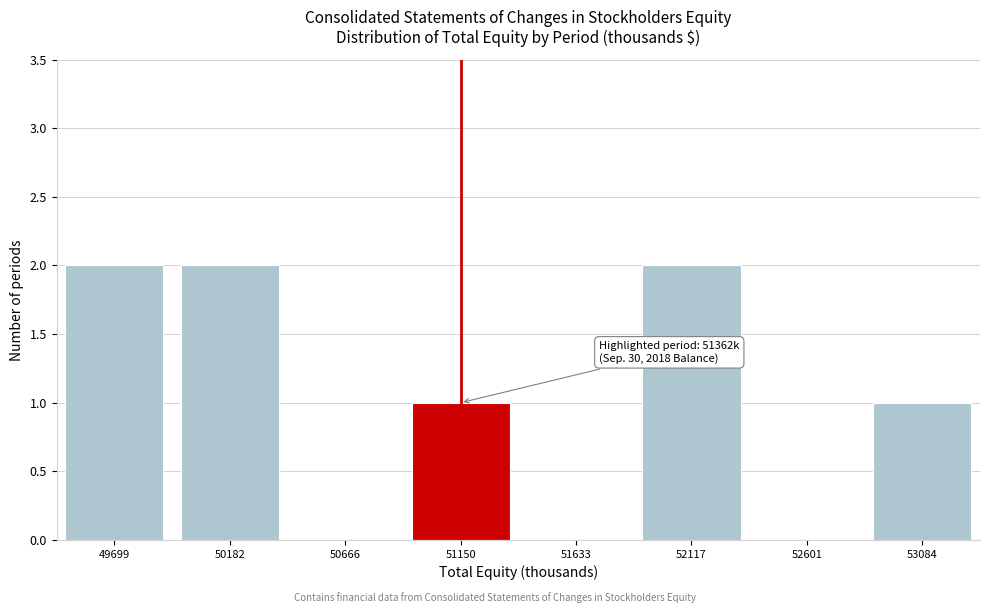

Reading left to right, transcribe all the data shown in this chart.

49699=2	50182=2	50666=0	51150=1	51633=0	52117=2	52601=0	53084=1